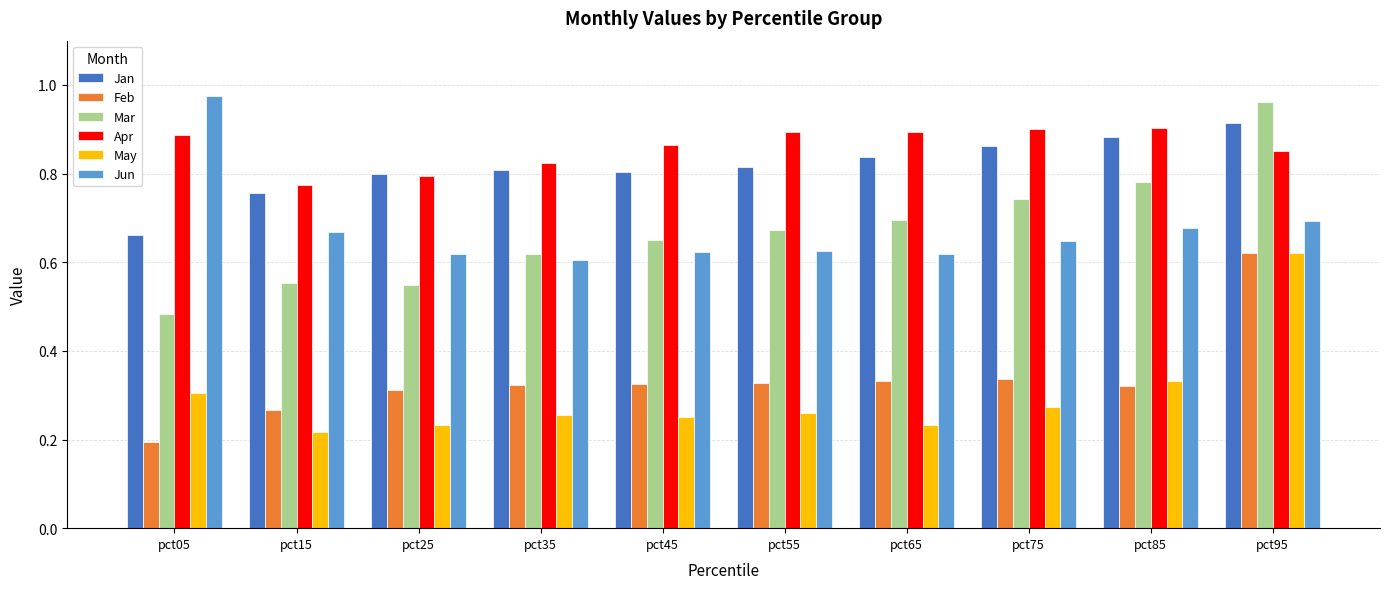

What is the difference between the May values at pct95 and pct15?

0.4